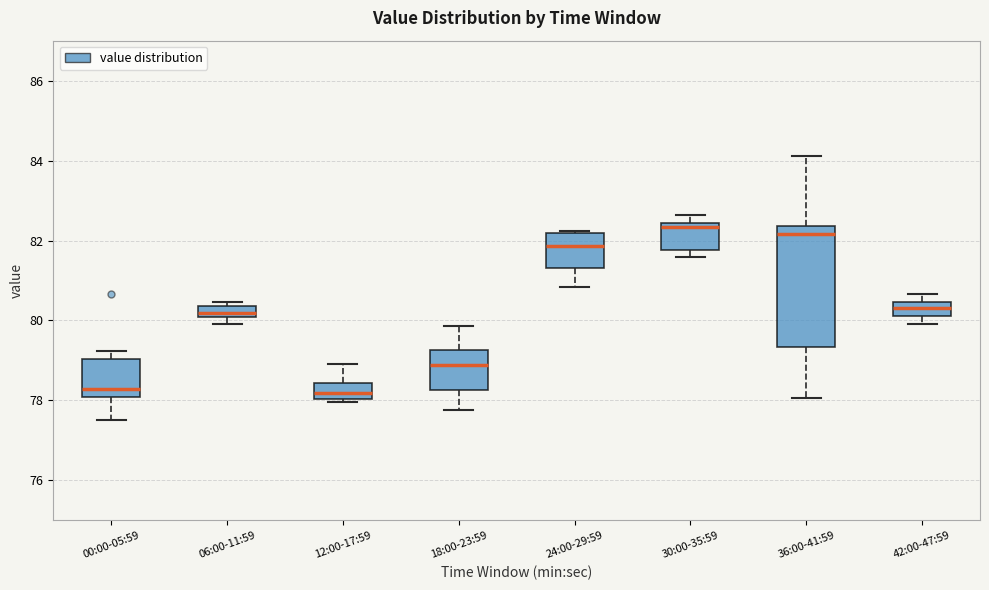

Where is the upper edge of the box for 42:00-47:59 on the y-axis? The values are not printed on the chart, so give them approximately, as read against the axis.

80.4